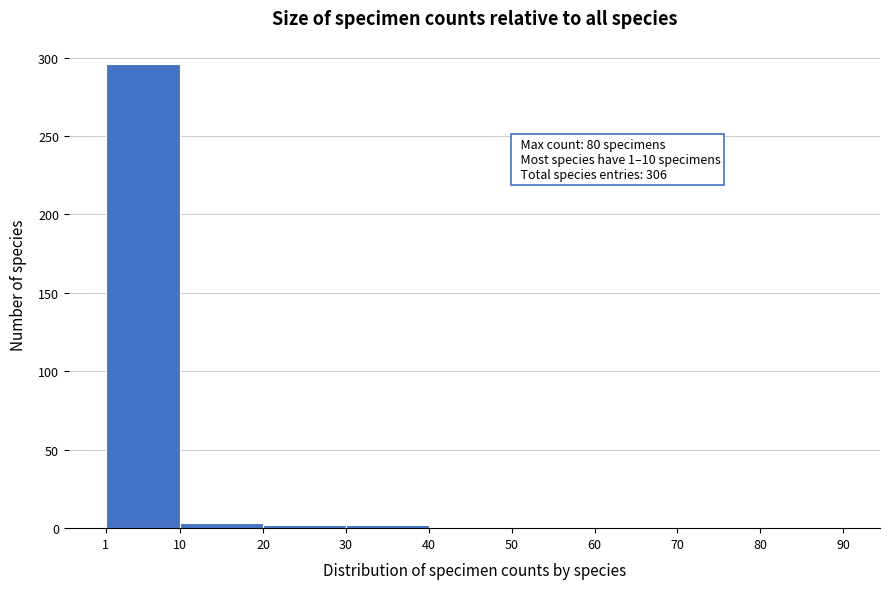

Over which range of the x-axis is the bar tallest?

1 to 10